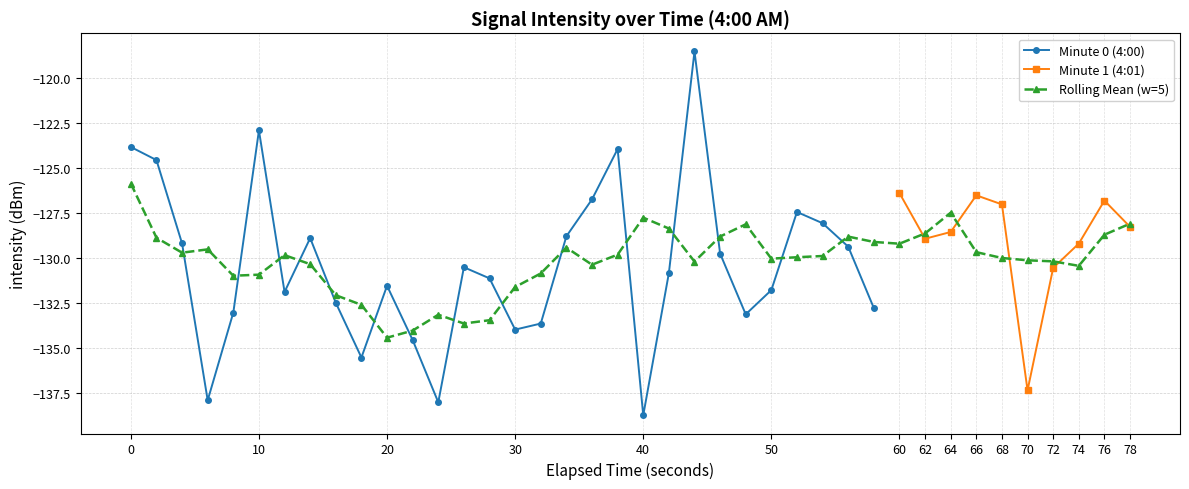

Rank the categories by value from lowest to highest.

20, 12, 3, 35, 9, 11, 15, 16, 24, 4, 29, 8, 6, 25, 10, 14, 21, 36, 13, 23, 28, 37, 2, 31, 7, 17, 32, 39, 27, 26, 34, 38, 18, 33, 30, 1, 19, 0, 5, 22